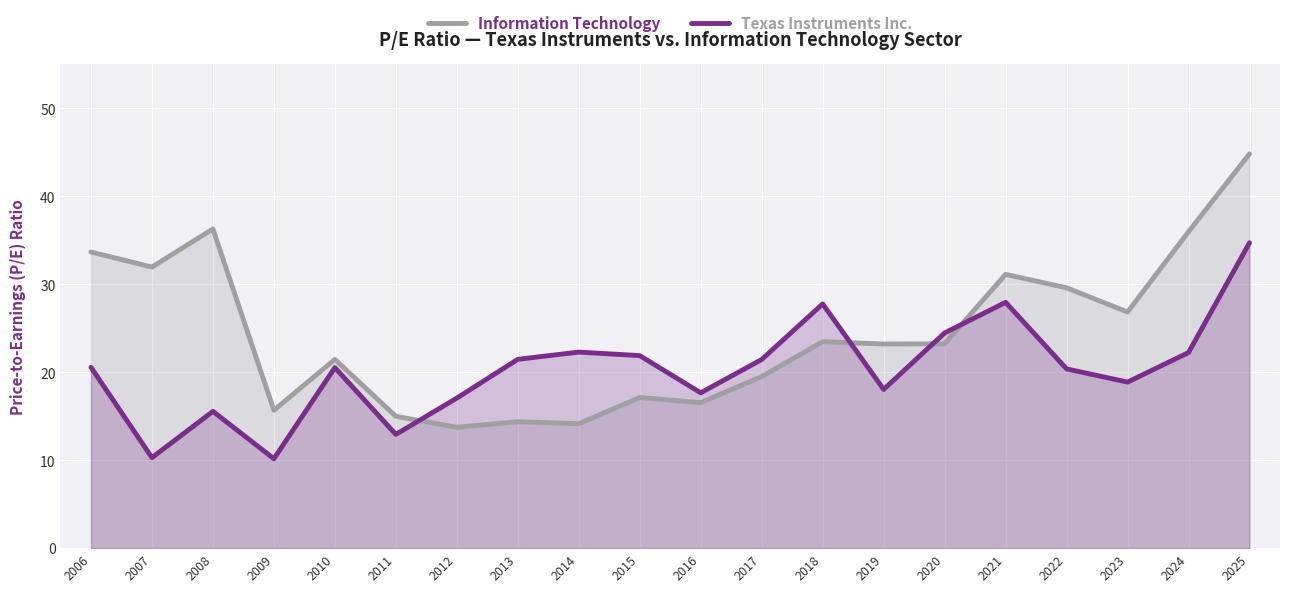

Which series has the largest total across all categories?

Information Technology